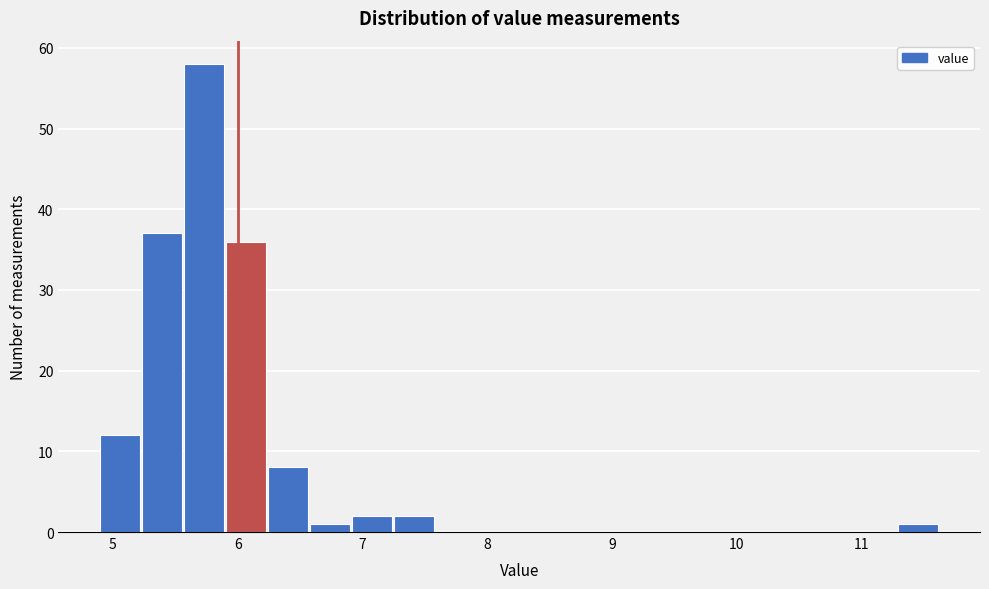

Around what value on the x-axis is the tallest bar? Give the approximate position of its centre, as read against the axis.

5.7